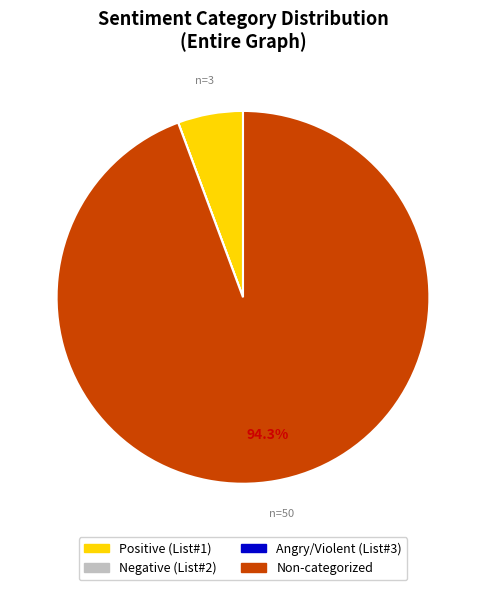

Is there any slice that represents more than half of the pie?

Yes